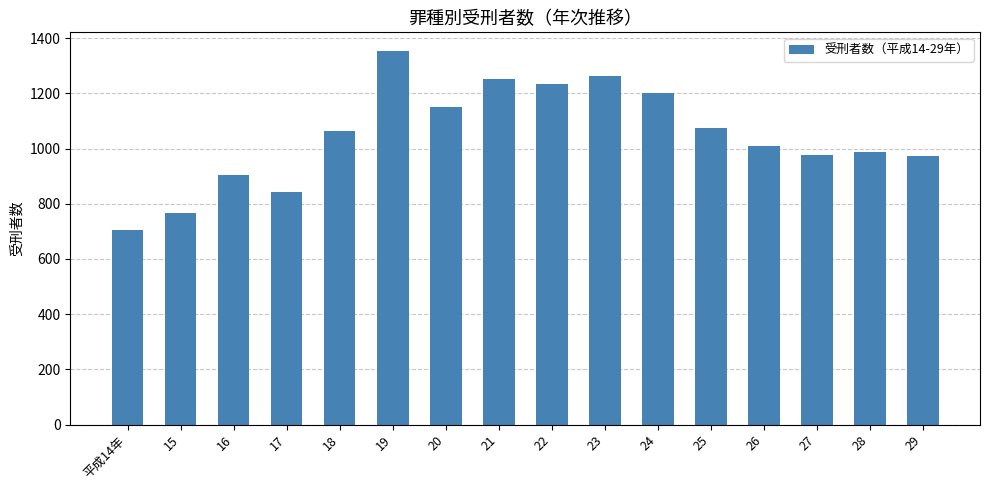

Where is the data nearest to the value 1028?

26